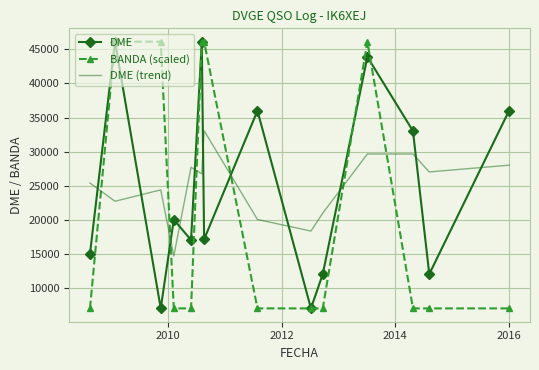

How many values in the DME series are below 20039?

7